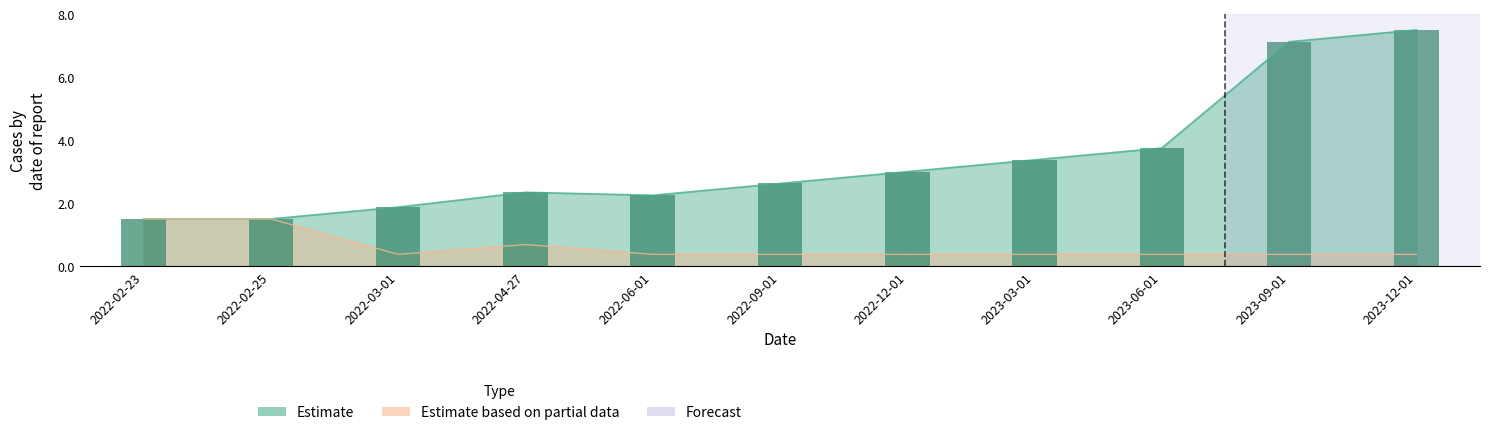

Between 2023-06-01 and 2022-02-23, which is larger?

2023-06-01